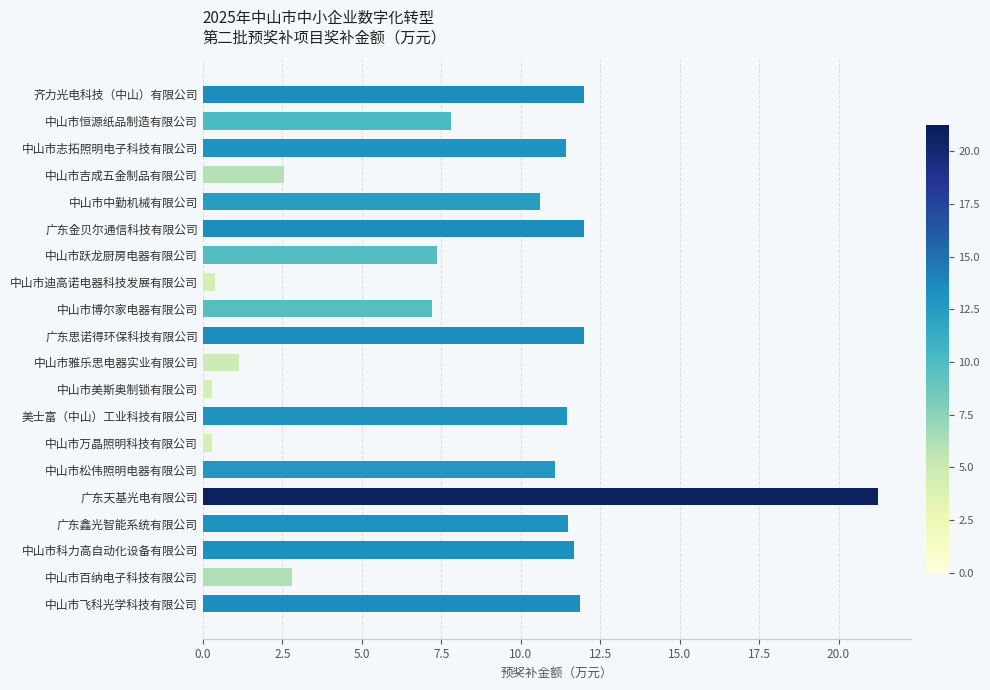

What is the approximate value at 中山市雅乐思电器实业有限公司?

1.1